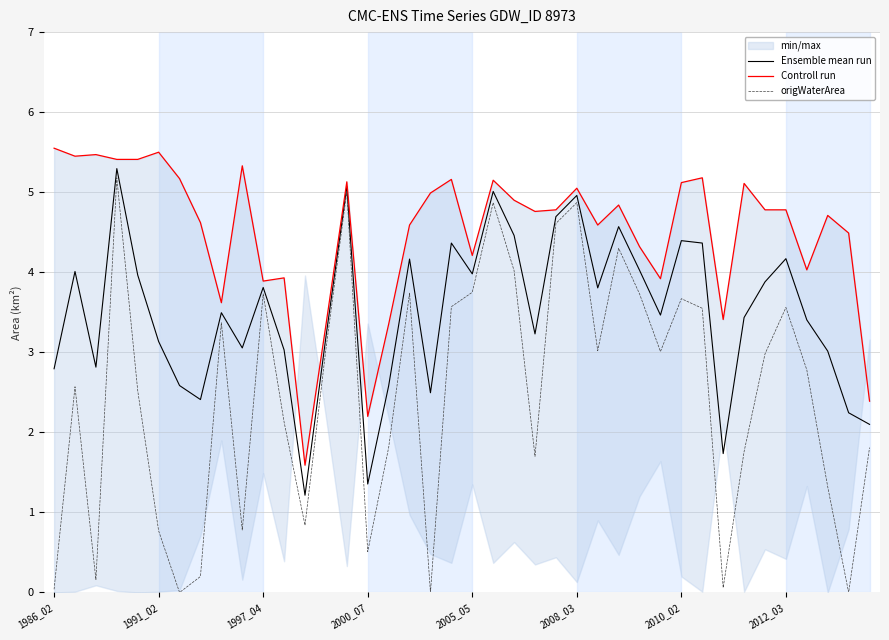

What is the minimum value for Ensemble mean run?

1.2